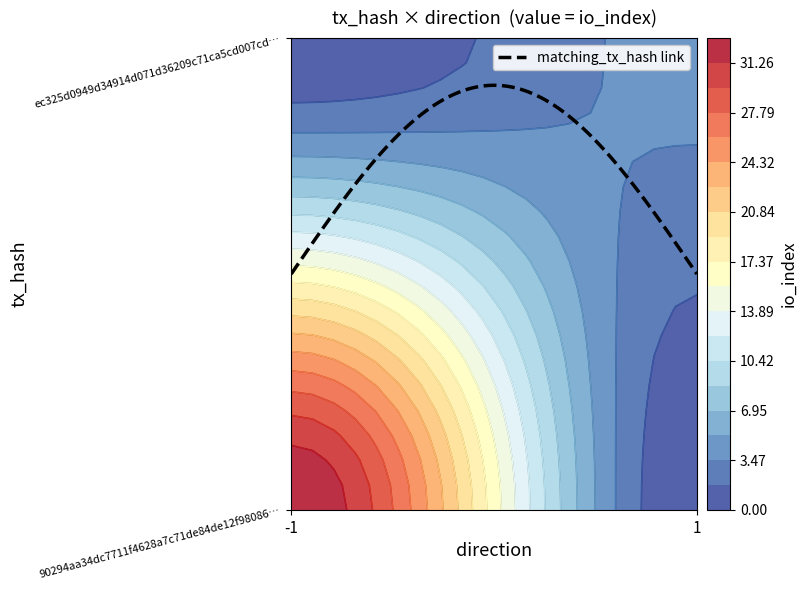

The value of ec325d0949d34914d071d36209c71ca5cd007cd at direction is 1. True or false?

True